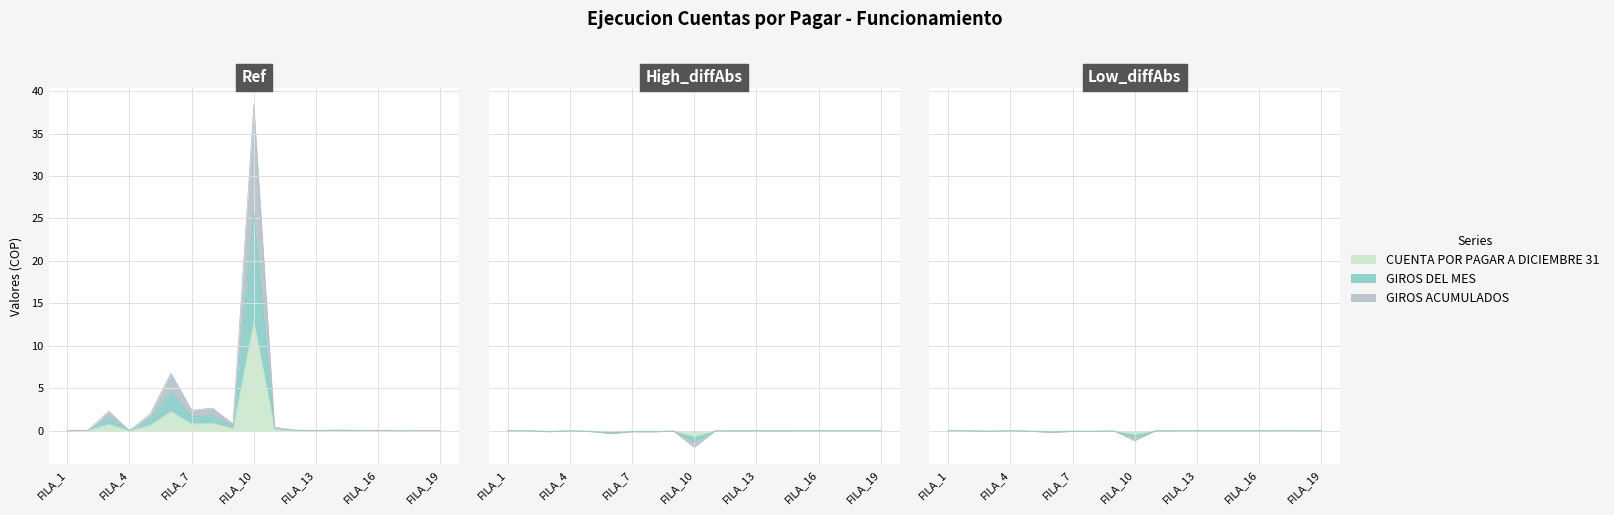

List the series in order of their overall mean, highest first.

GIROS ACUMULADOS, GIROS DEL MES, CUENTA POR PAGAR A DICIEMBRE 31